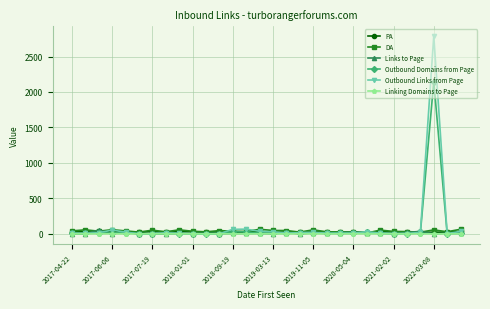

What is the difference between the second highest and second lowest values in the PA series?

12